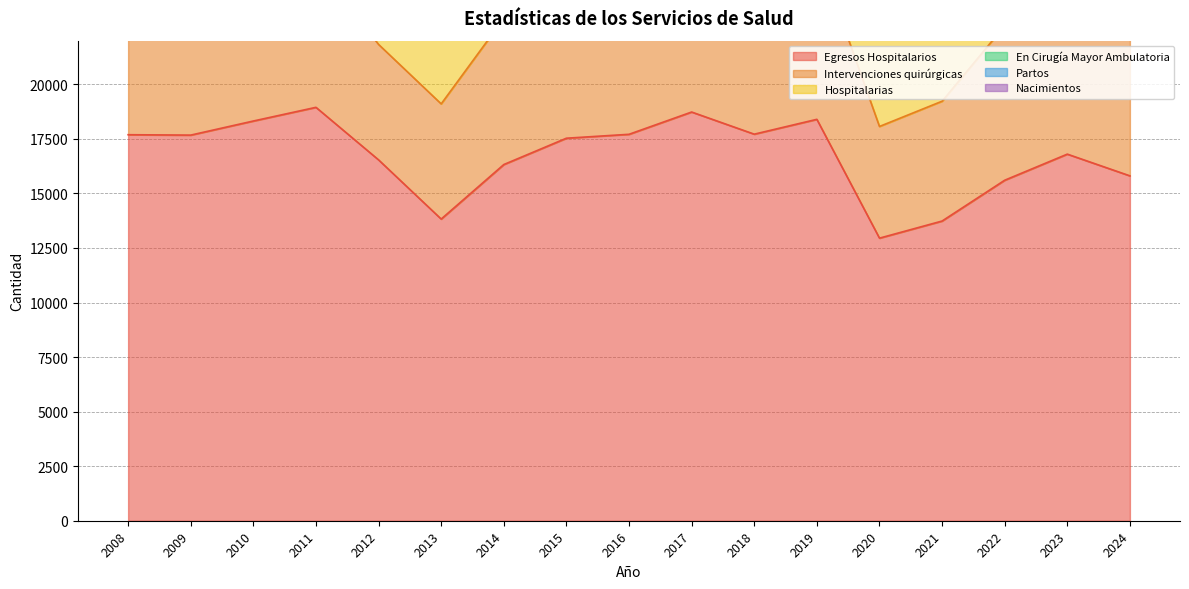

True or false: En Cirugía Mayor Ambulatoria and Partos cross at least once.

False